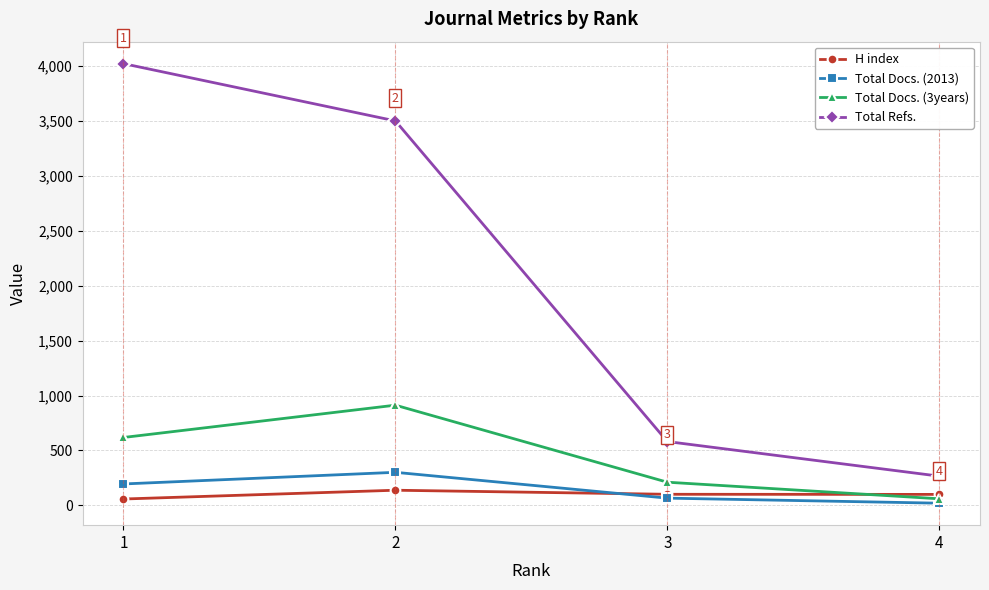

List the labels in order of Total Refs. value, smallest first.

4, 3, 2, 1